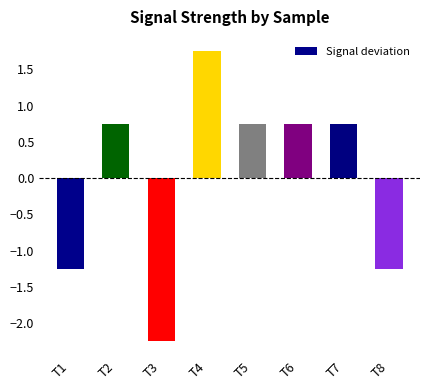

The chart shows a value of 0.3 at T5. True or false?

False